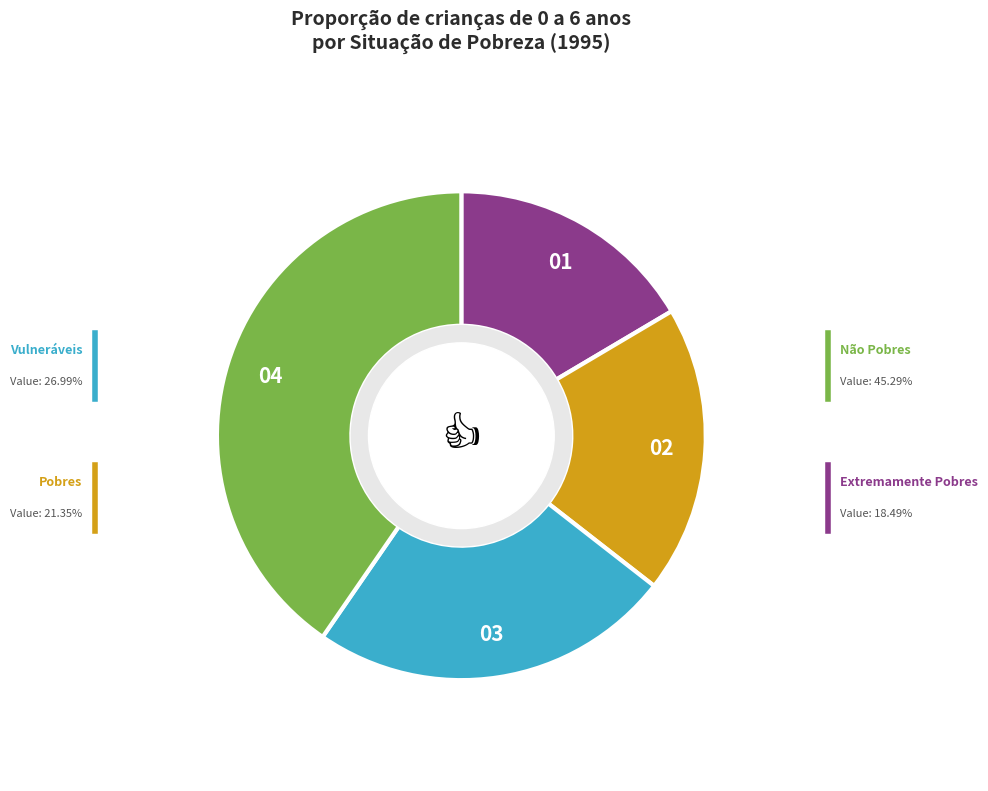

To the nearest percent, what is the difference between the largest and smallest slice percentages?

24%